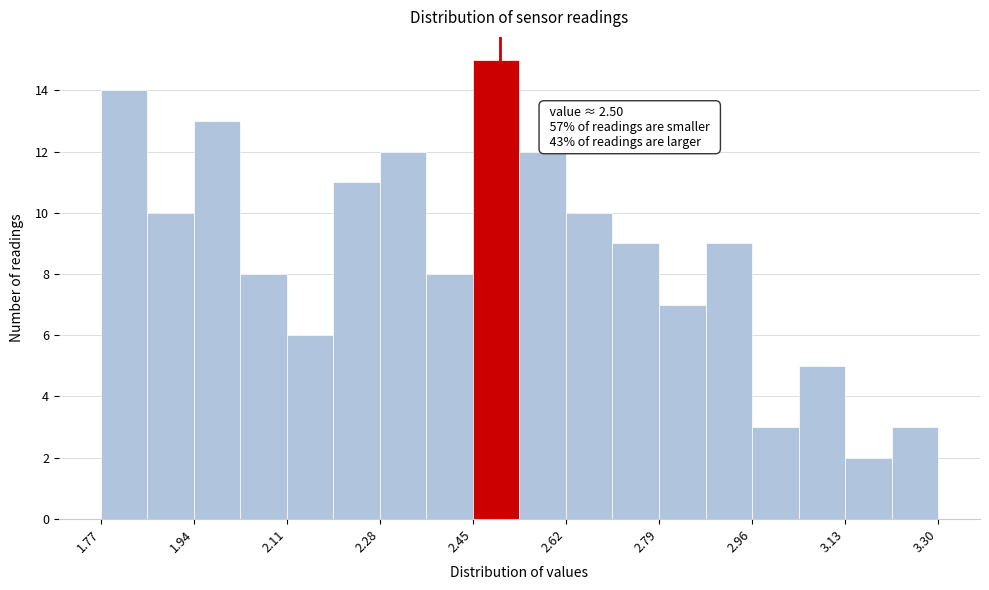

Over which range of the x-axis is the bar tallest?

2.450 to 2.535